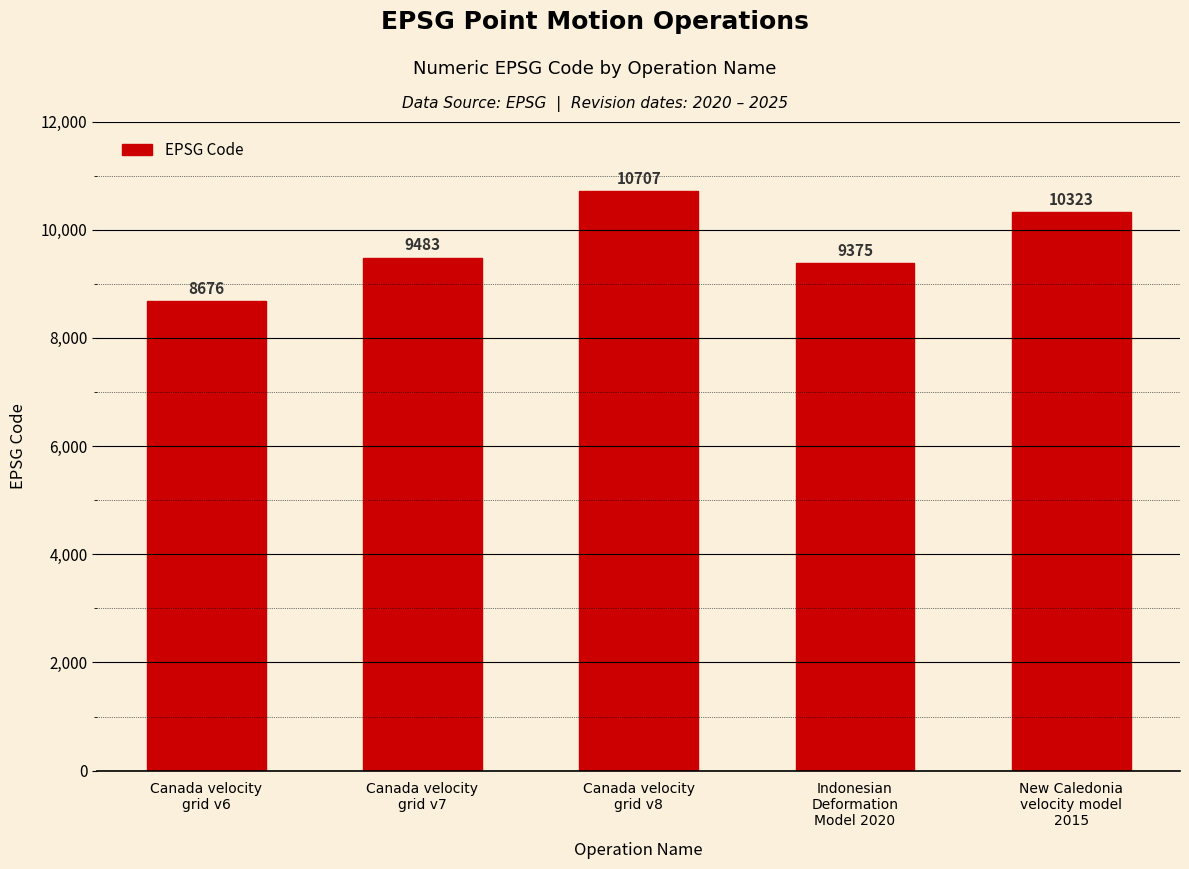

Approximately how many times larger is the value at New Caledonia
velocity model
2015 compared to Canada velocity
grid v6?

1.2